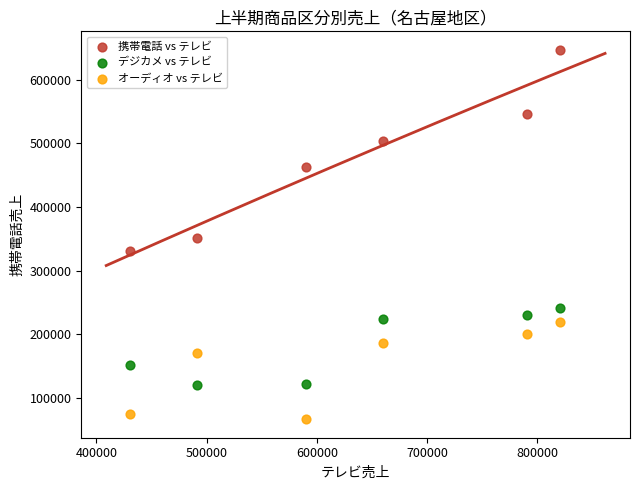

In the オーディオ vs テレビ series, what Y value is closest to 143000?

171060